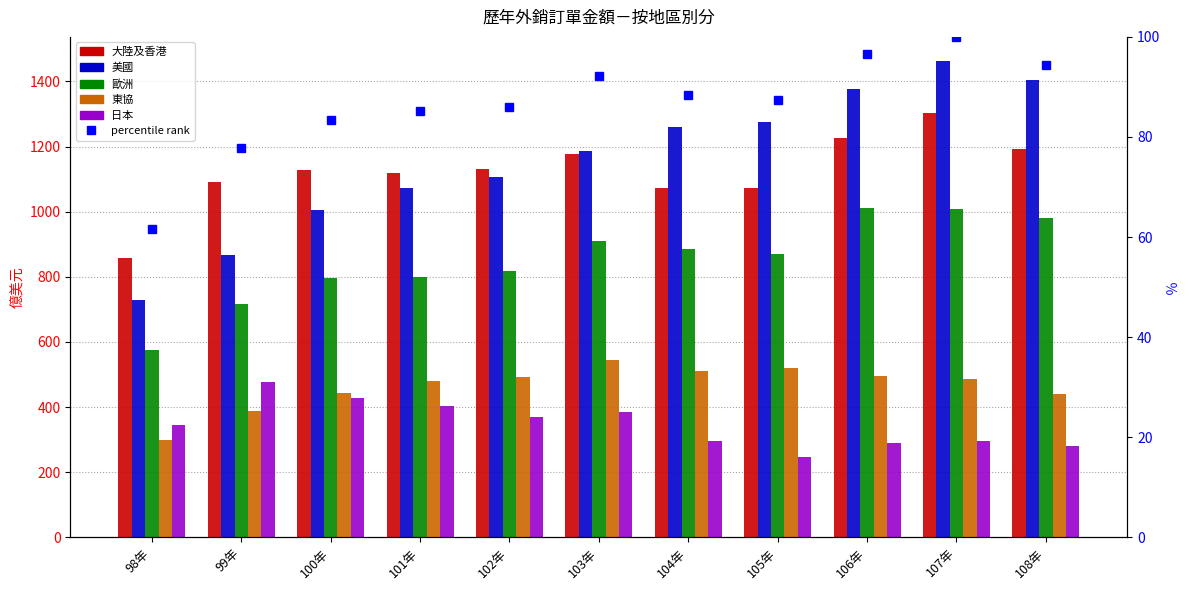

What is the difference between the maximum and second lowest values in the 美國 series?

596.9